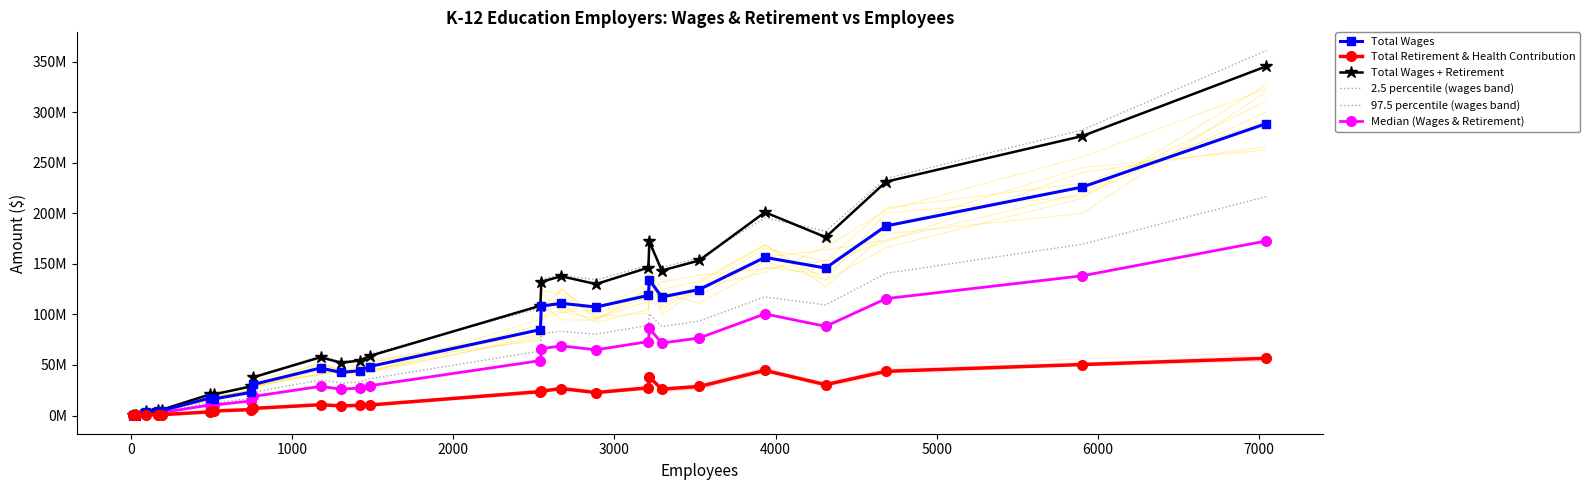

What is the value of the 97.5 percentile (wages band) point at the 2nd from the left?

660206.2